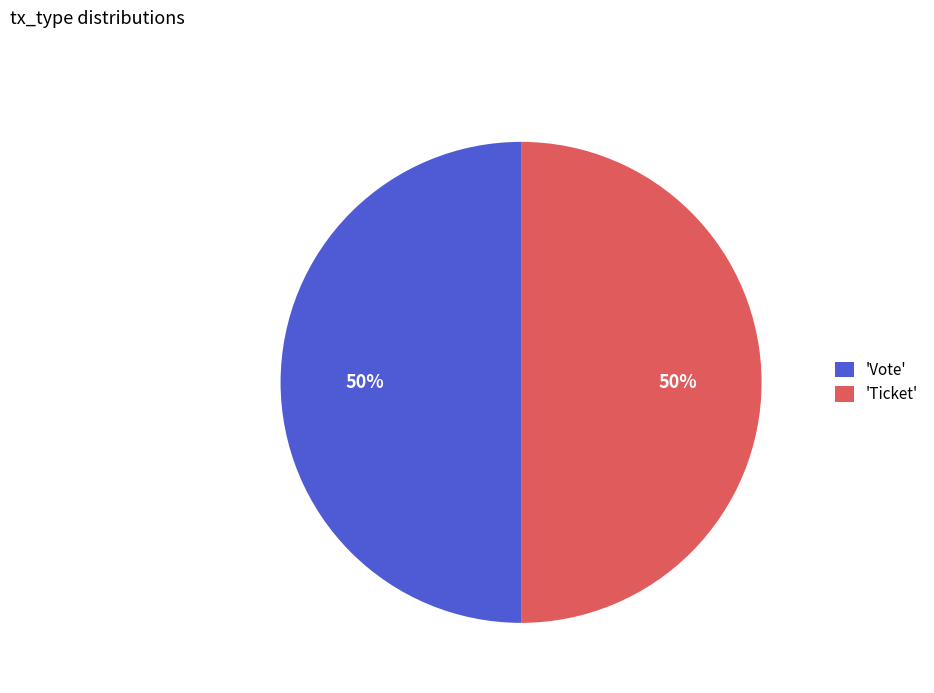

The 'Vote' slice represents 50% of the pie. True or false?

True